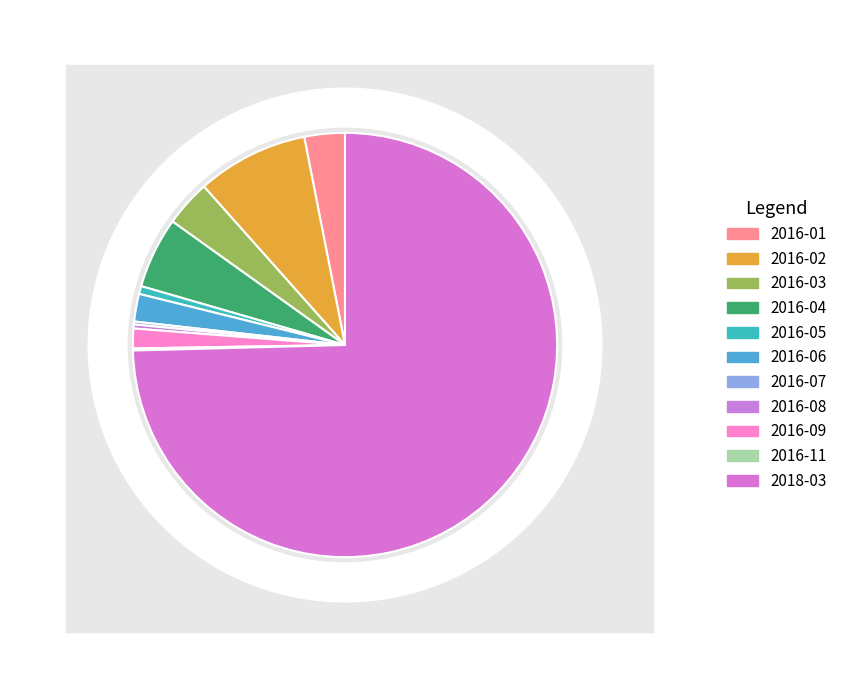

What is the change in value from 2016-05 to 2016-07?

-5